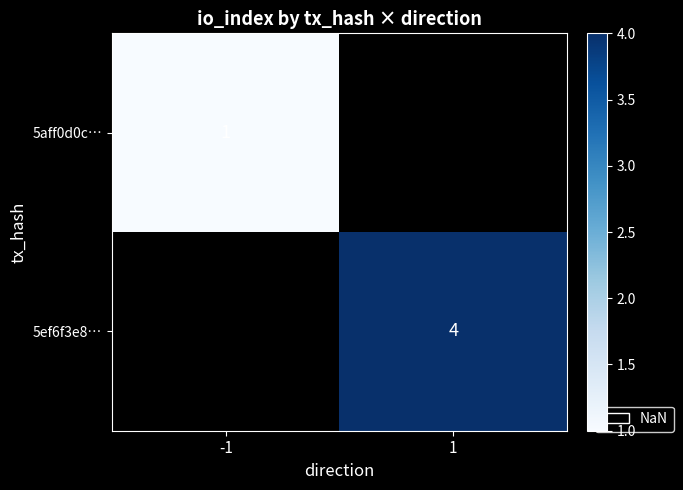

What is the minimum value shown in the chart?

1.0